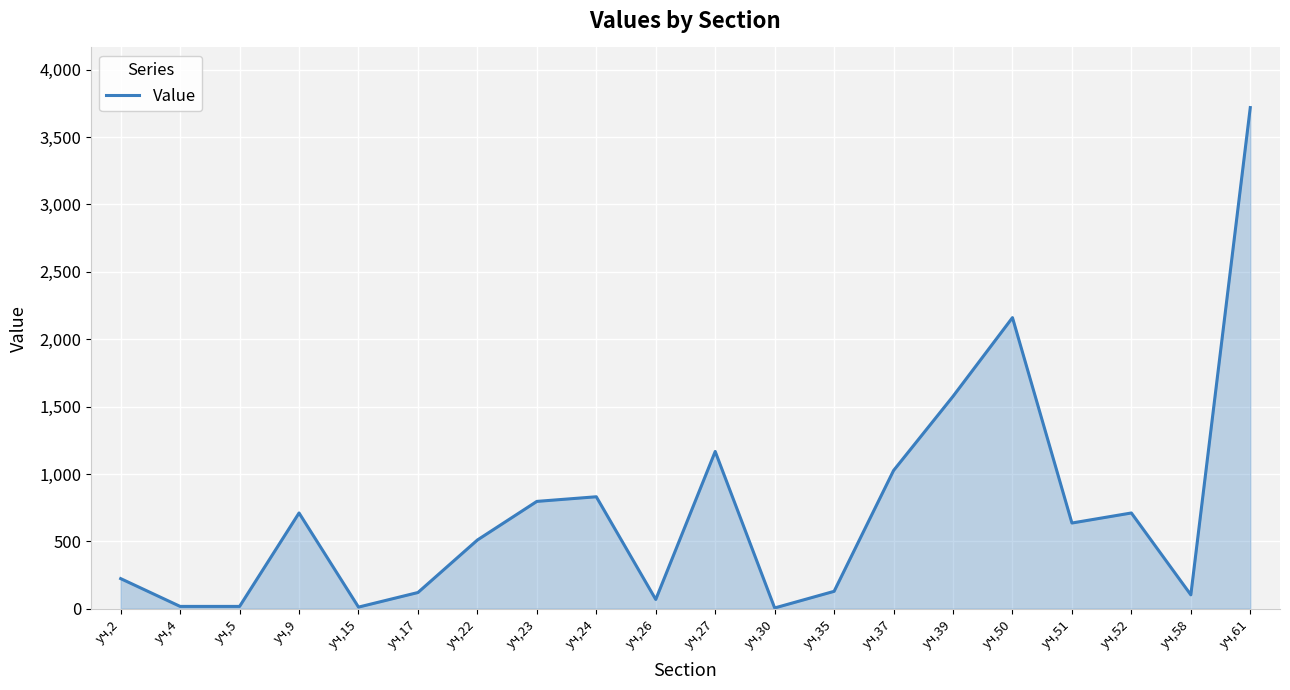

What is the smallest value displayed?

5.7